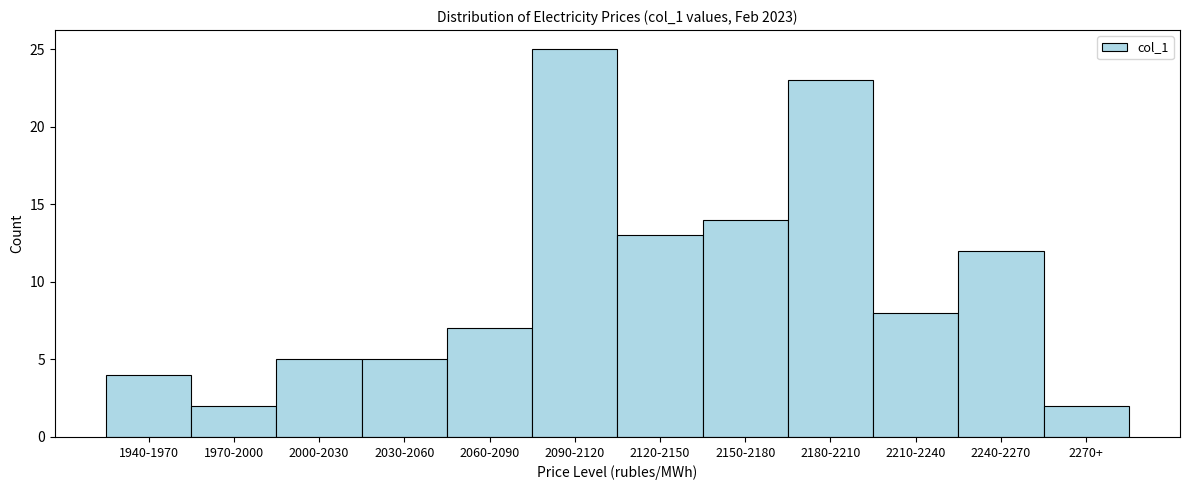

Reading right to left, transcribe all the data shown in this chart.

2	12	8	23	14	13	25	7	5	5	2	4